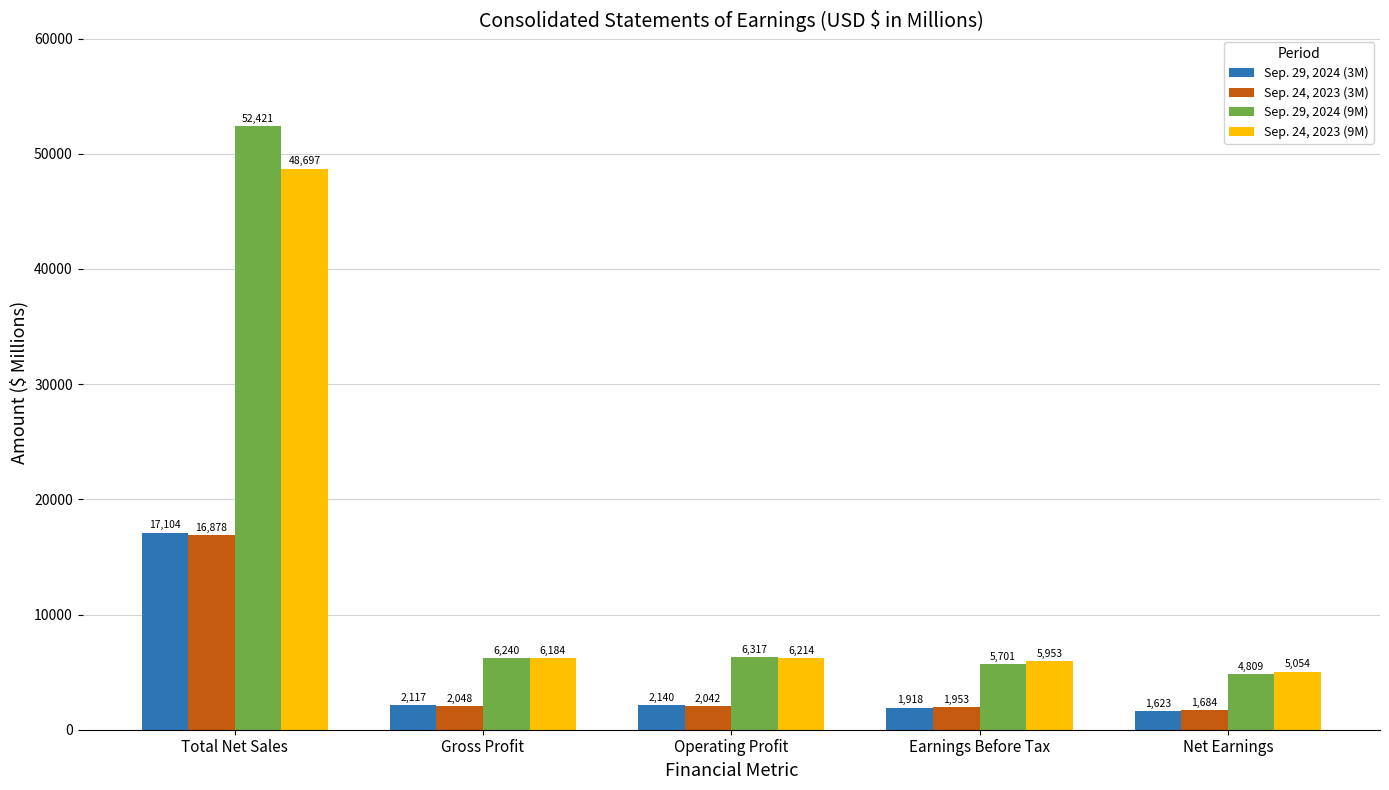

What position from the left is Earnings Before Tax?

4